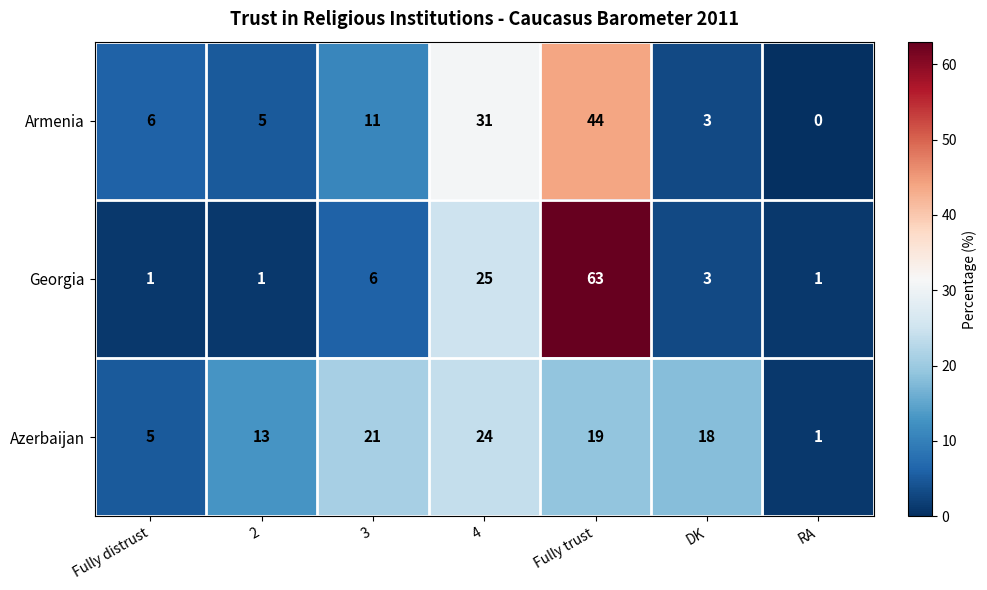

How many distinct data groups are displayed?

3